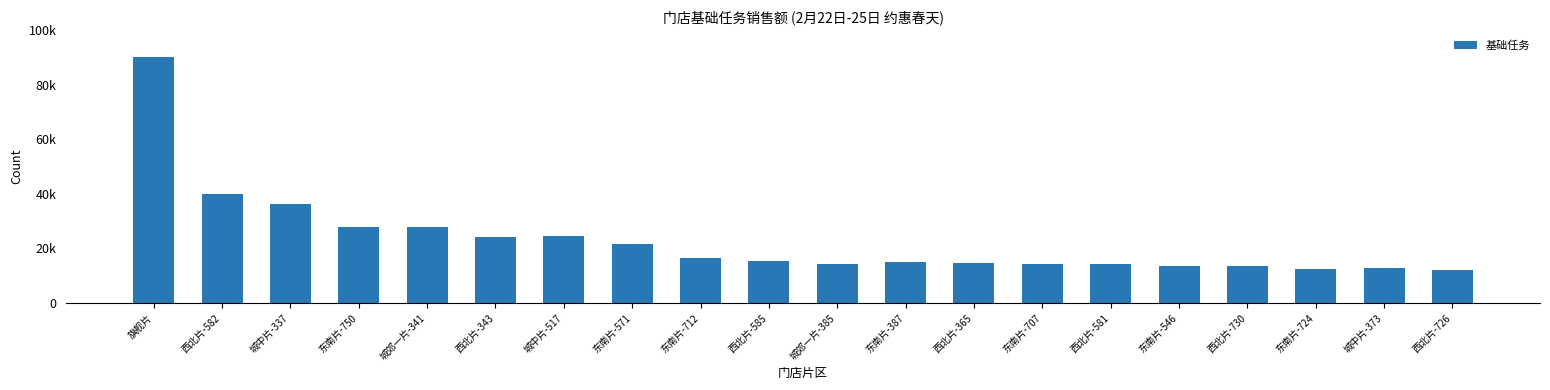

Which has a higher value, 西北片-726 or 西北片-365?

西北片-365